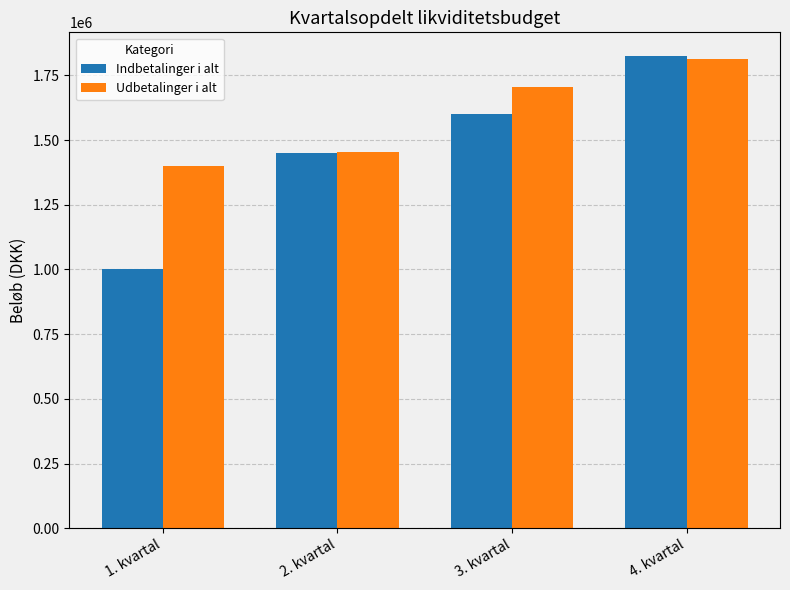

Reading left to right, what are all the values shown in this chart?

Indbetalinger i alt: 1. kvartal=1000000	2. kvartal=1450000	3. kvartal=1600000	4. kvartal=1825000
Udbetalinger i alt: 1. kvartal=1398000	2. kvartal=1453000	3. kvartal=1706500	4. kvartal=1812500